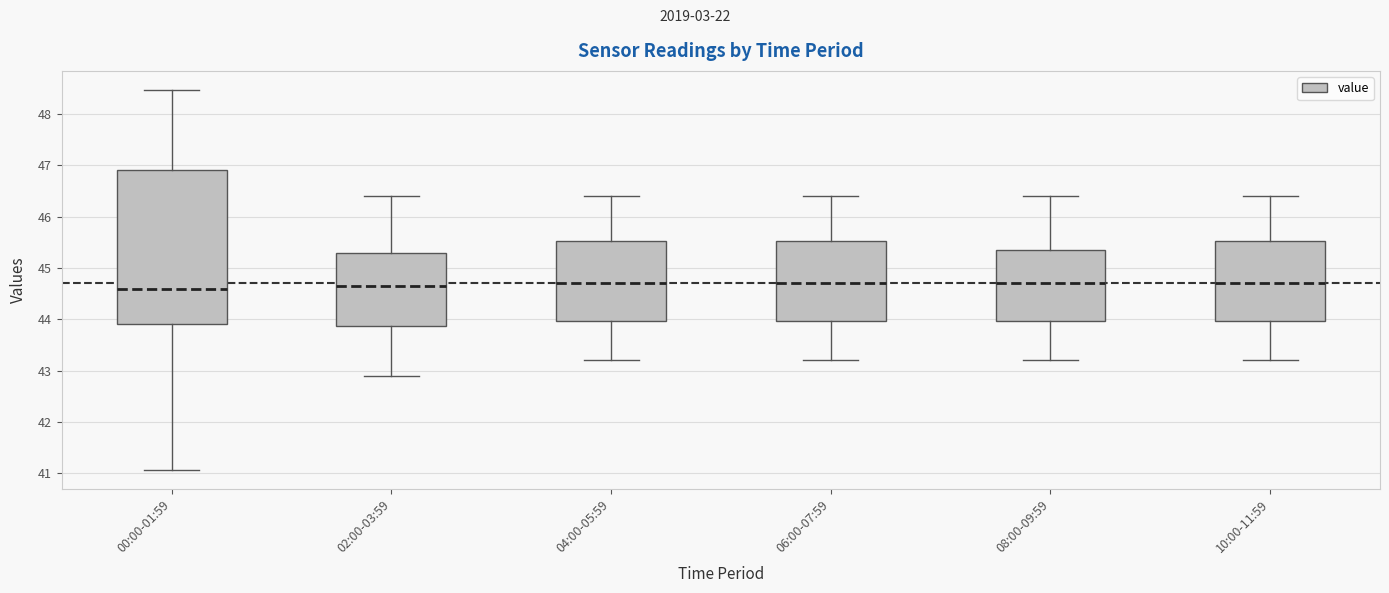

Where does the median line of the box for 08:00-09:59 sit on the y-axis? The values are not printed on the chart, so give them approximately, as read against the axis.

44.7